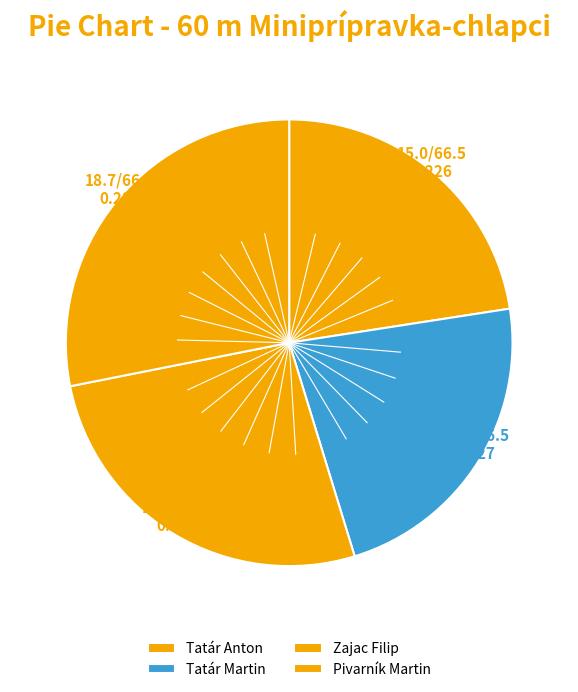

How many slices are in this pie chart?

4